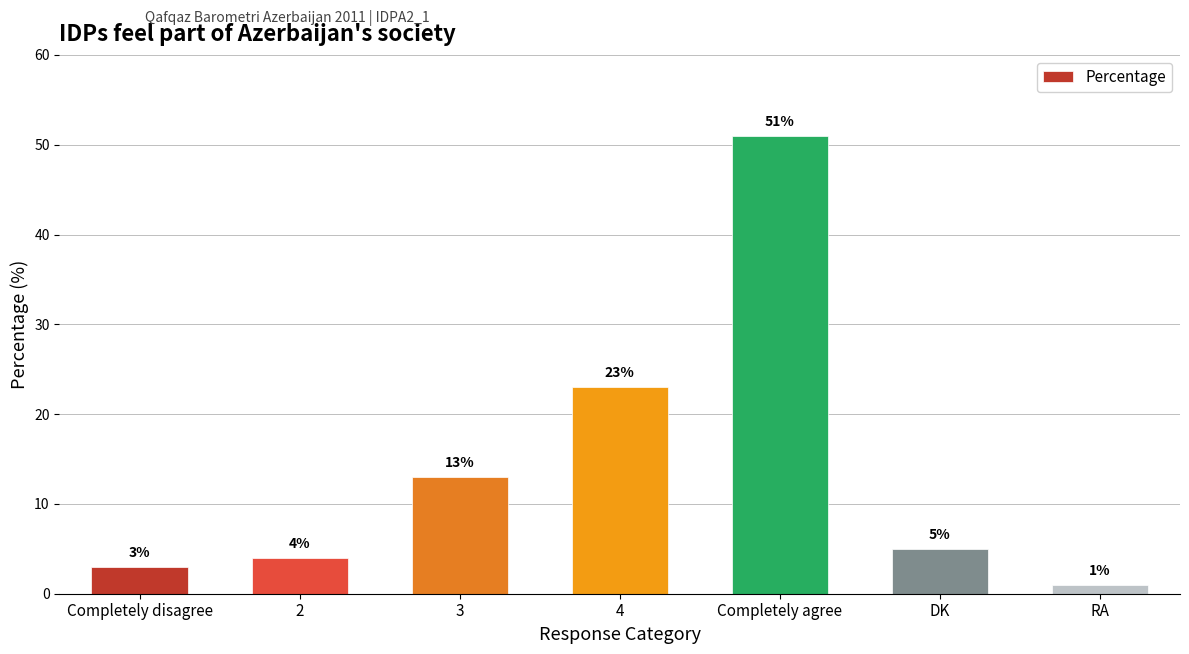

What is the difference between the values at 3 and Completely agree?

38